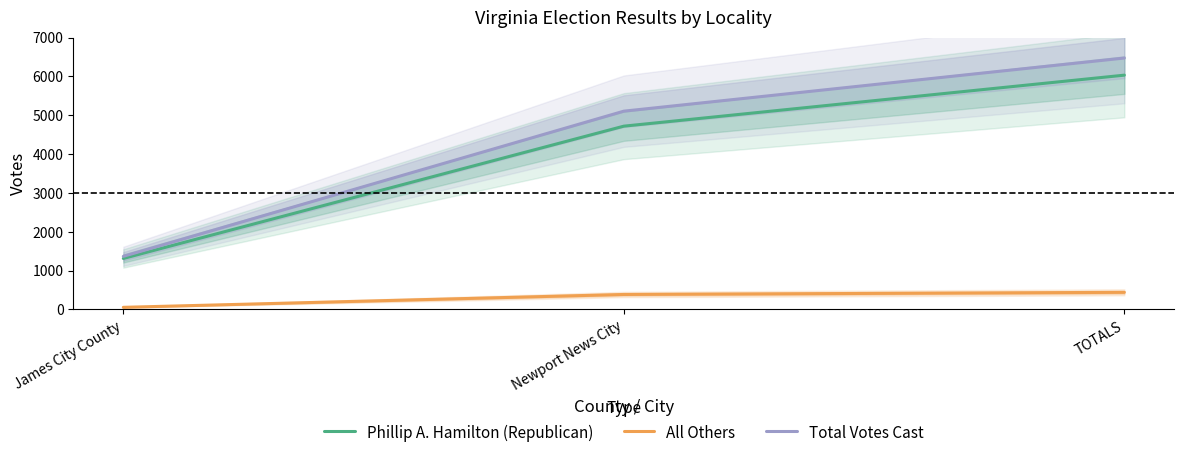

What are all the series names shown in the legend?

Phillip A. Hamilton (Republican), All Others, Total Votes Cast